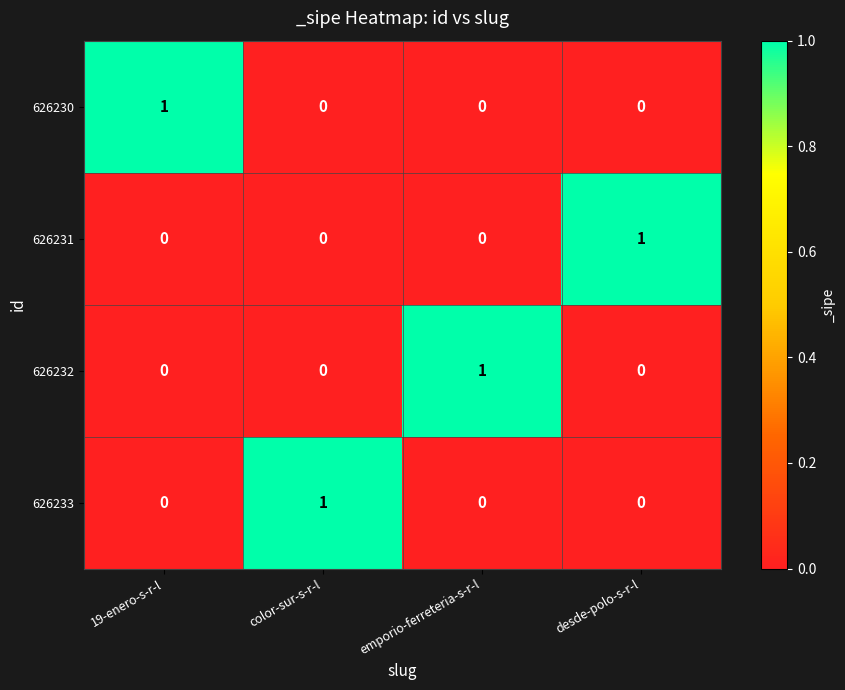

At which label does 626230 reach its peak?

19-enero-s-r-l